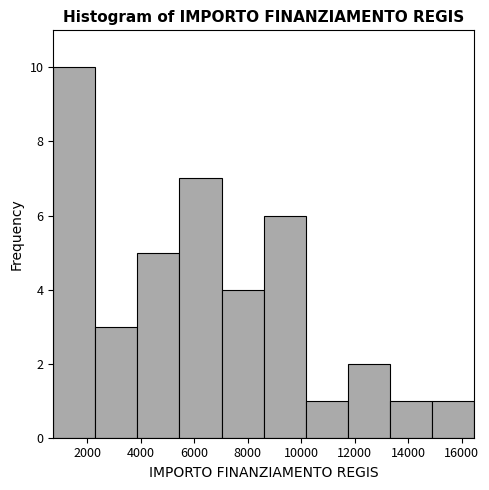

Reading left to right, transcribe this chart: for each bar, give the range it covers on the x-axis and its height. Neither the bar edges nor the heights are printed on the chart, so give them approximately, as read against the axes.

800 to 2400: 10
2400 to 3800: 3
3800 to 5400: 5
5400 to 7000: 7
7000 to 8600: 4
8600 to 10200: 6
10200 to 11800: 1
11800 to 13400: 2
13400 to 14800: 1
14800 to 16400: 1